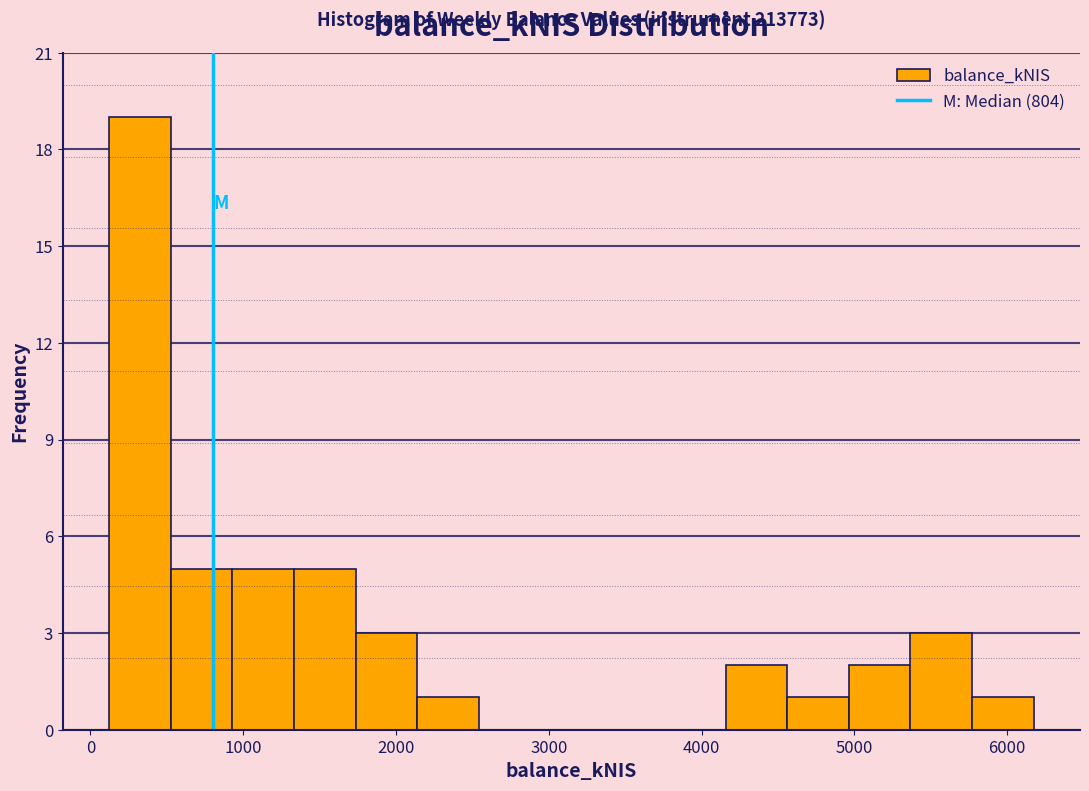

Which range on the x-axis has the tallest bar?

100 to 500